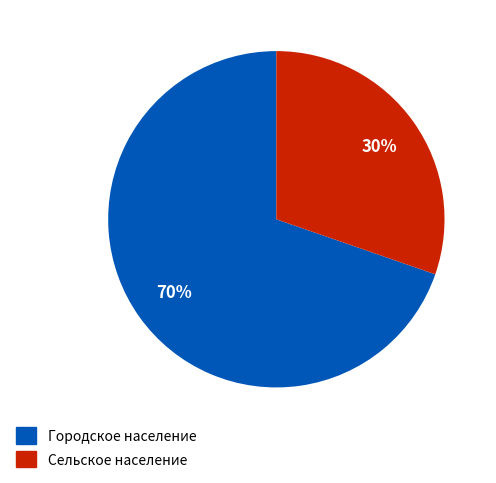

What percentage is the Городское население slice, to the nearest percent?

70%